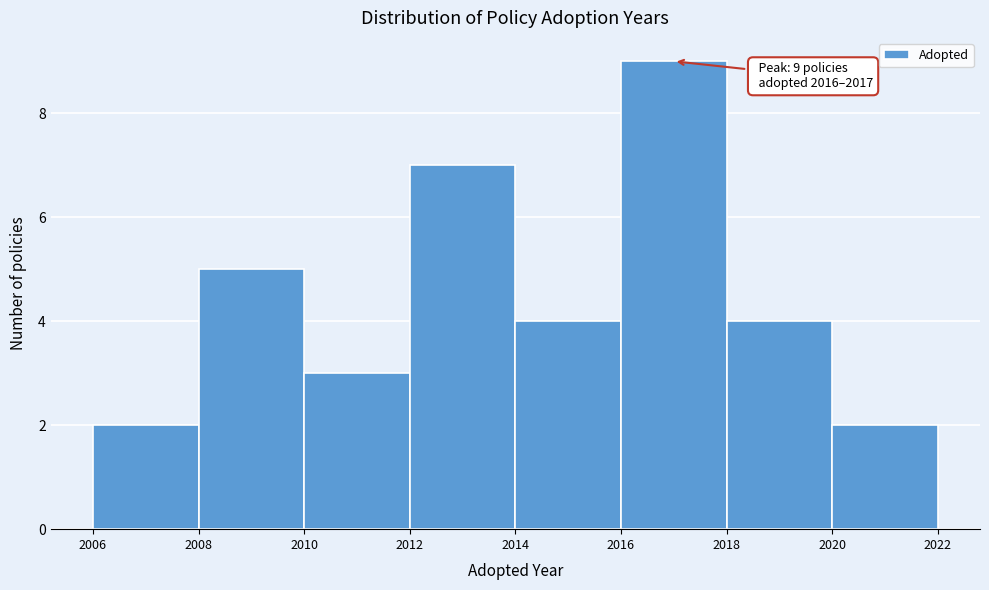

Over which range of the x-axis is the bar tallest?

2016 to 2018